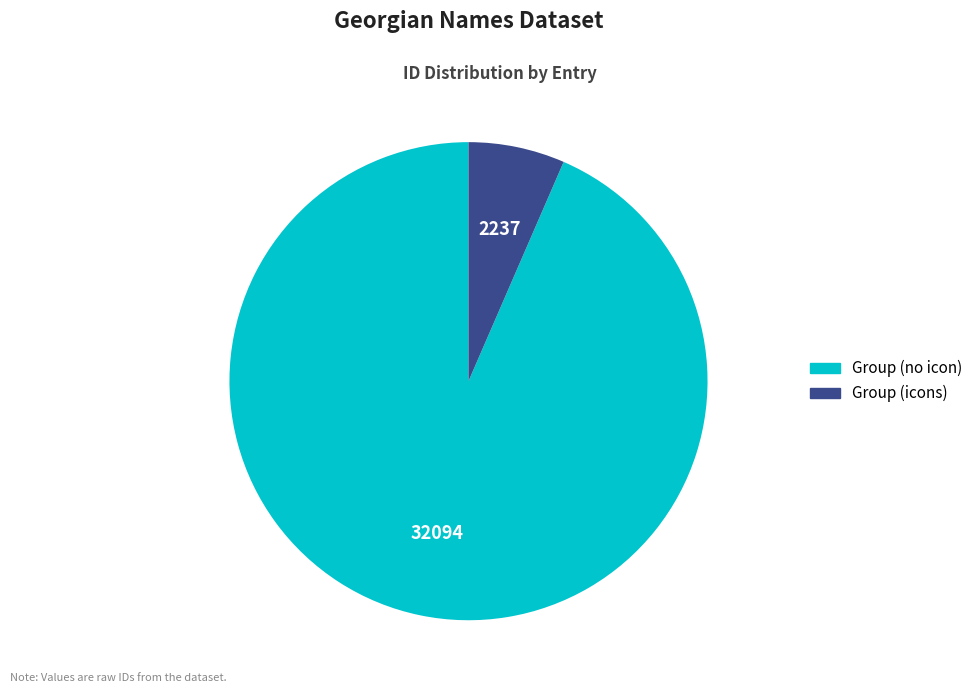

Count the number of slices in the pie.

2